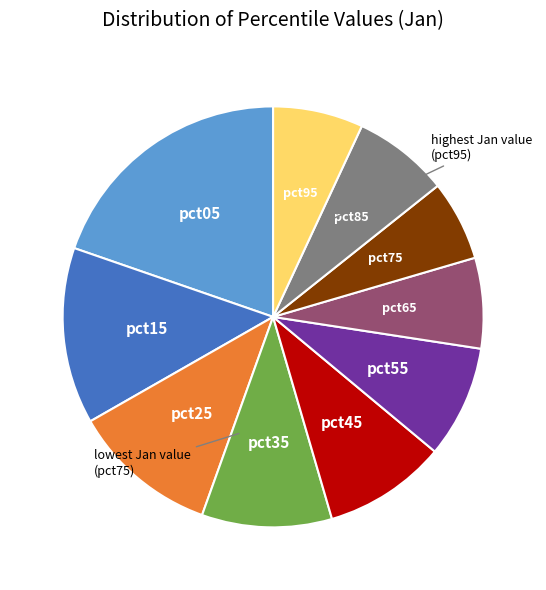

Does any single category account for the majority?

No